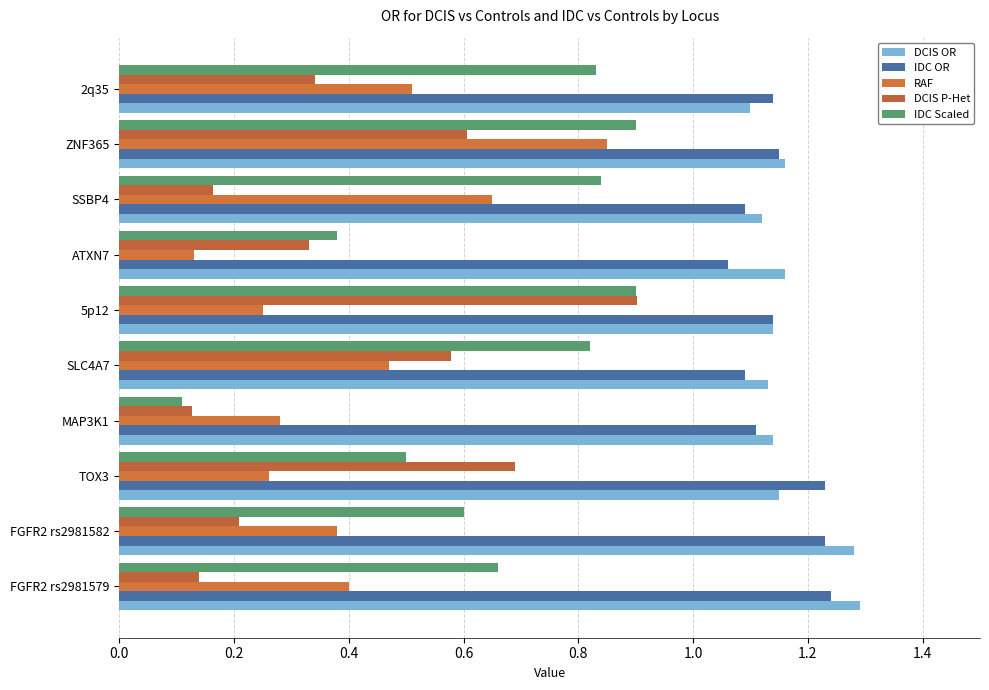

What are all the series names shown in the legend?

DCIS OR, IDC OR, RAF, DCIS P-Het, IDC Scaled